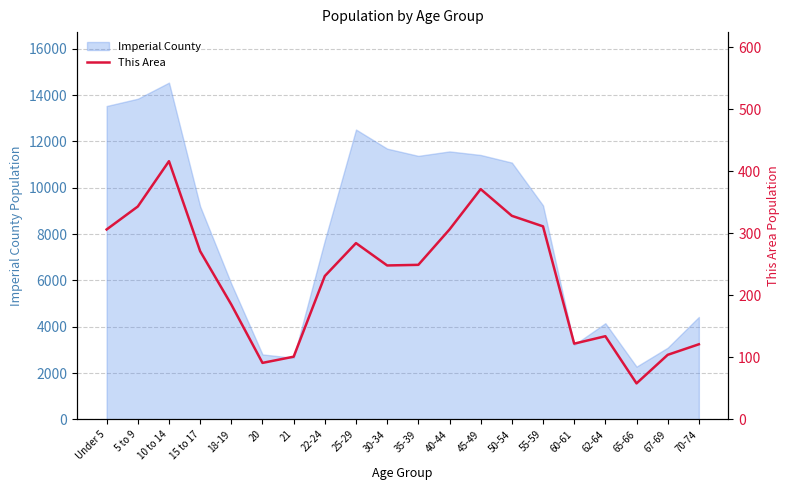

Which category has the lowest value in the Imperial County series?

65-66